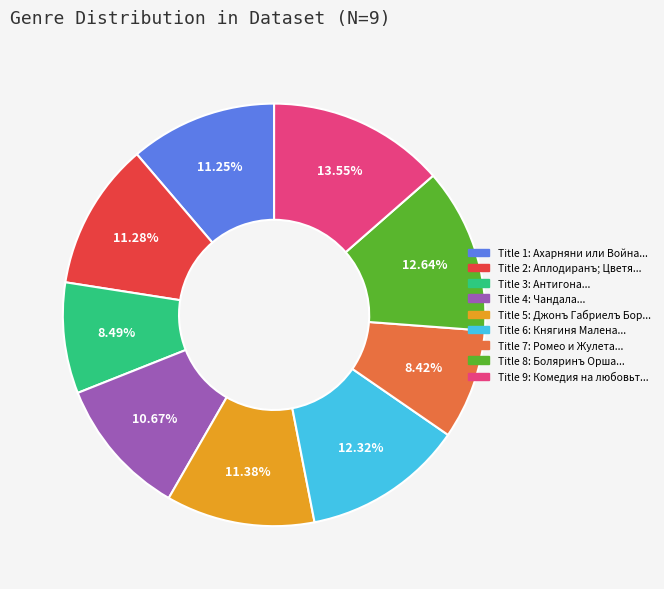

Is there a majority slice in this chart?

No